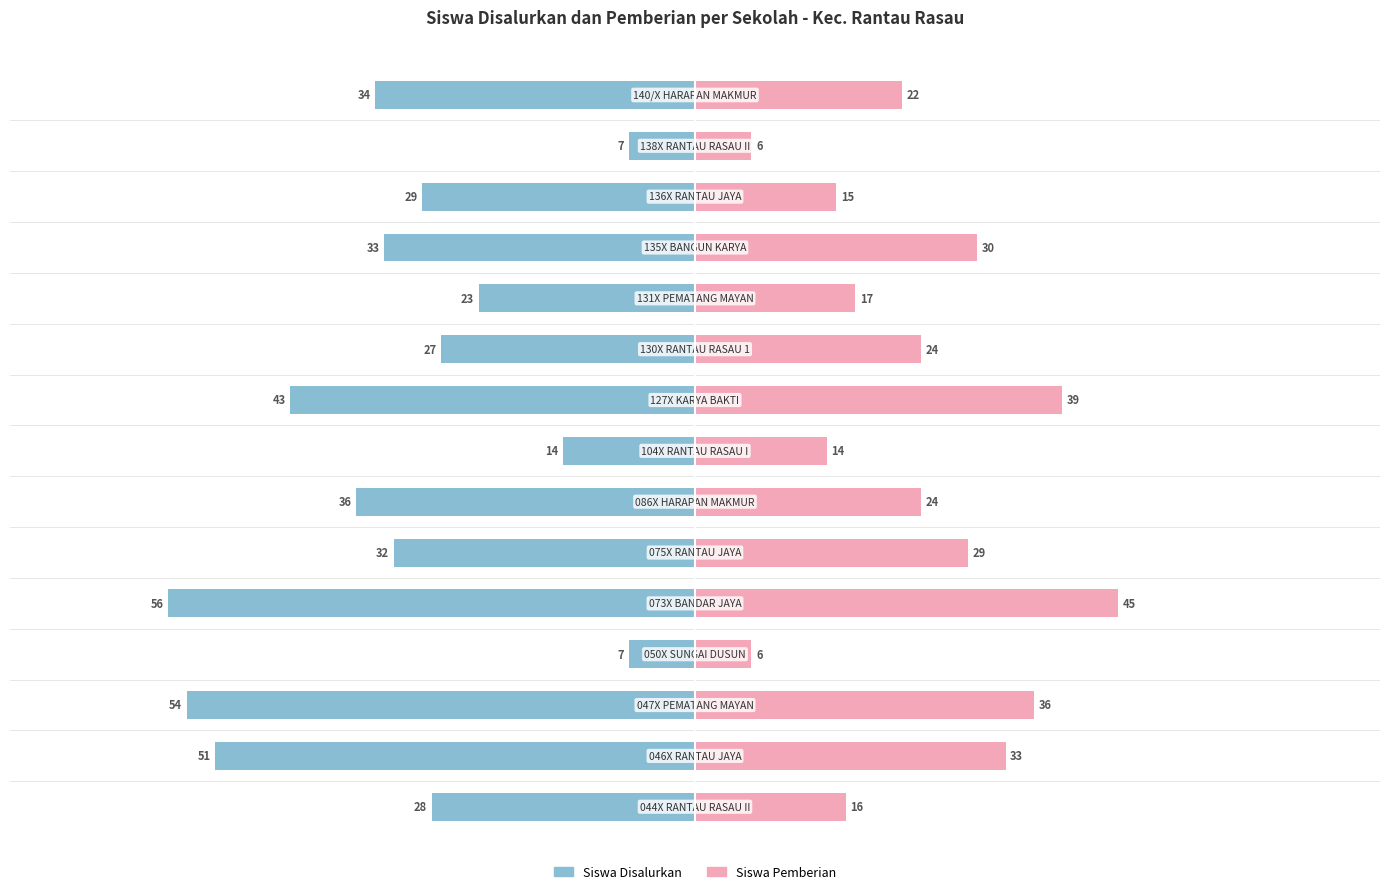

What is the approximate value of Siswa Pemberian at 12, to the nearest 5?

15